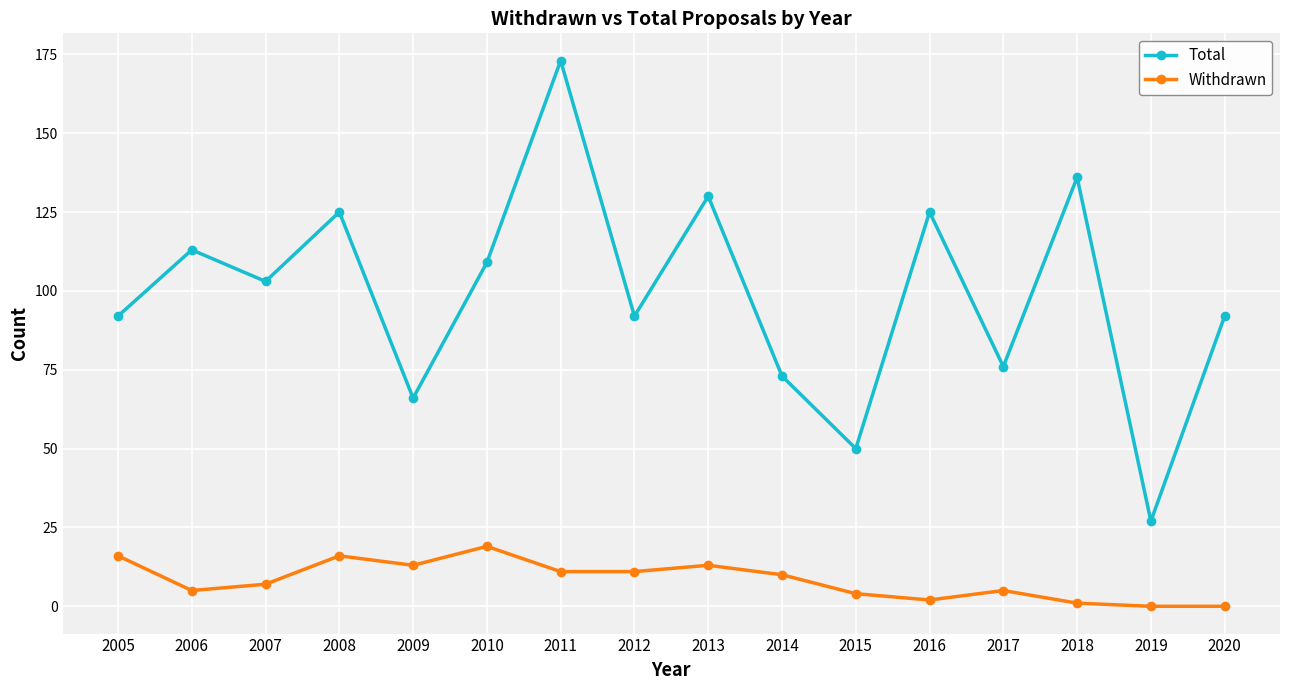

What is the difference between the highest and lowest values at 2014?

63